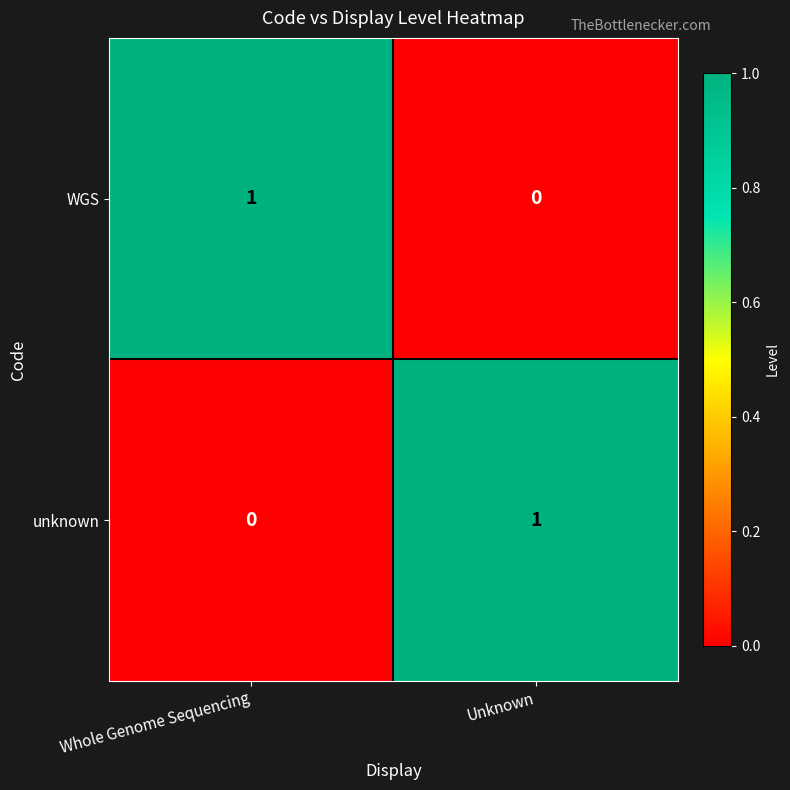

At which label does WGS reach its peak?

Whole Genome Sequencing